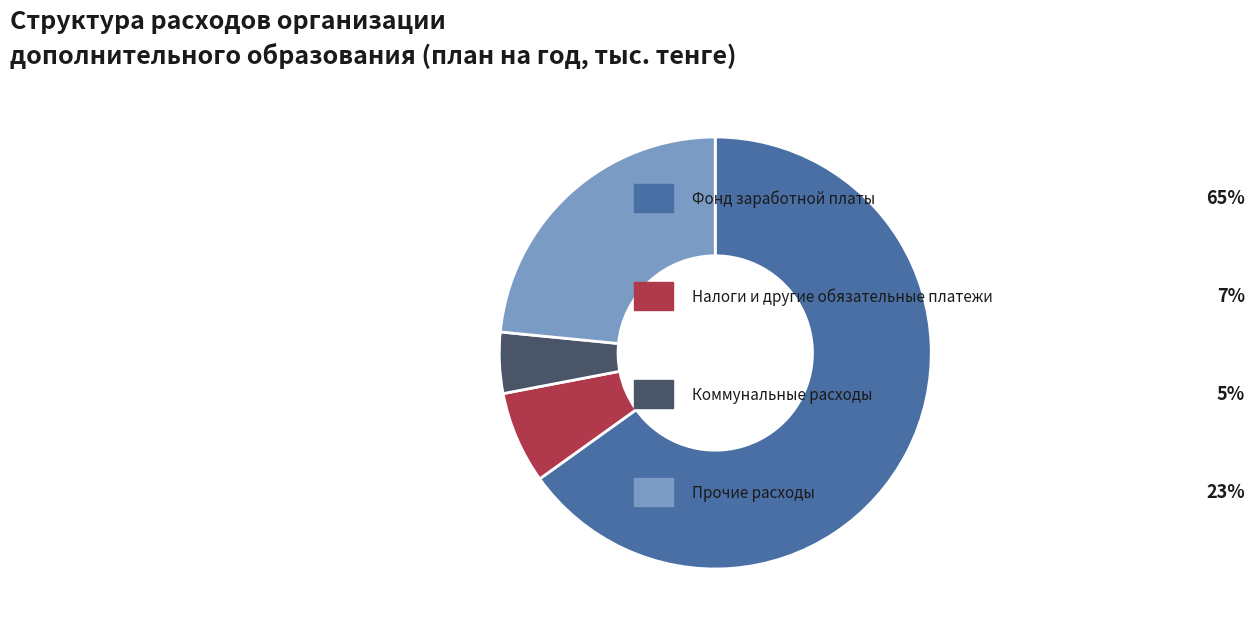

How many slices are in this pie chart?

4